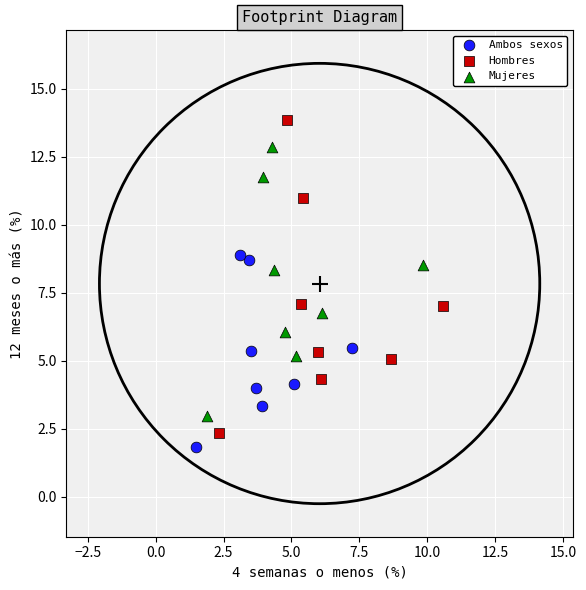

Which series has the largest Y range (max minus min)?

Hombres